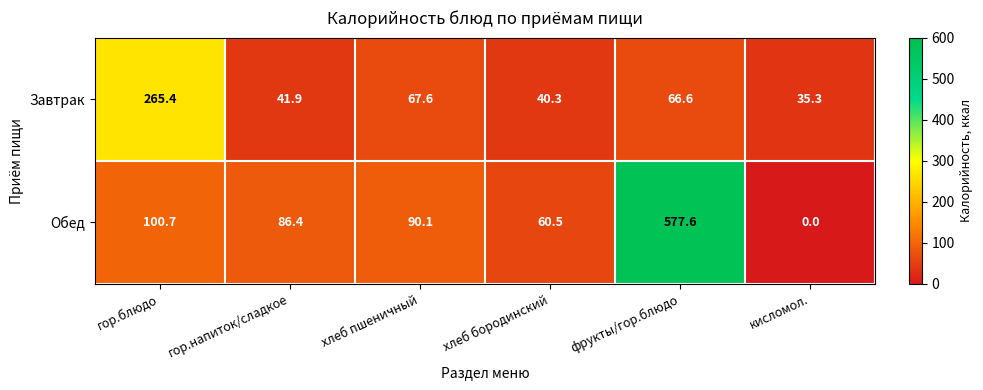

True or false: Обед has a value of 90.1 at хлеб пшеничный.

True